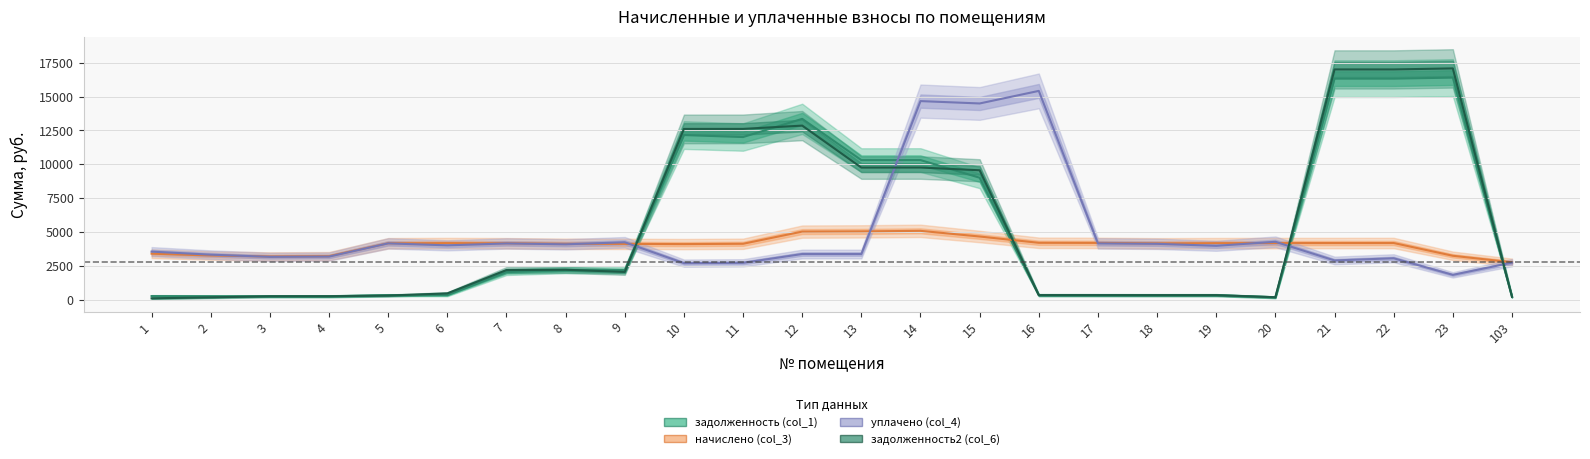

What is the difference between the maximum and minimum values in the задолженность2 (col_6) series?

16958.8